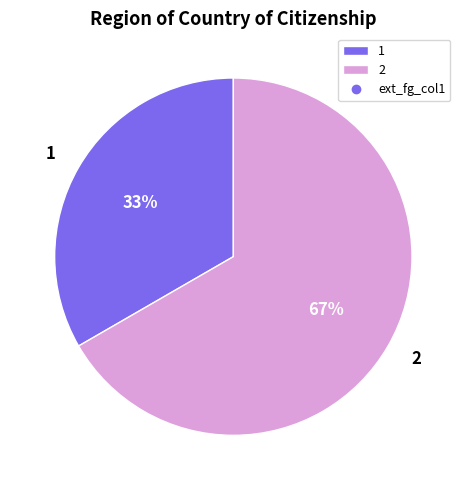

Rank the categories by value from highest to lowest.

2, 1